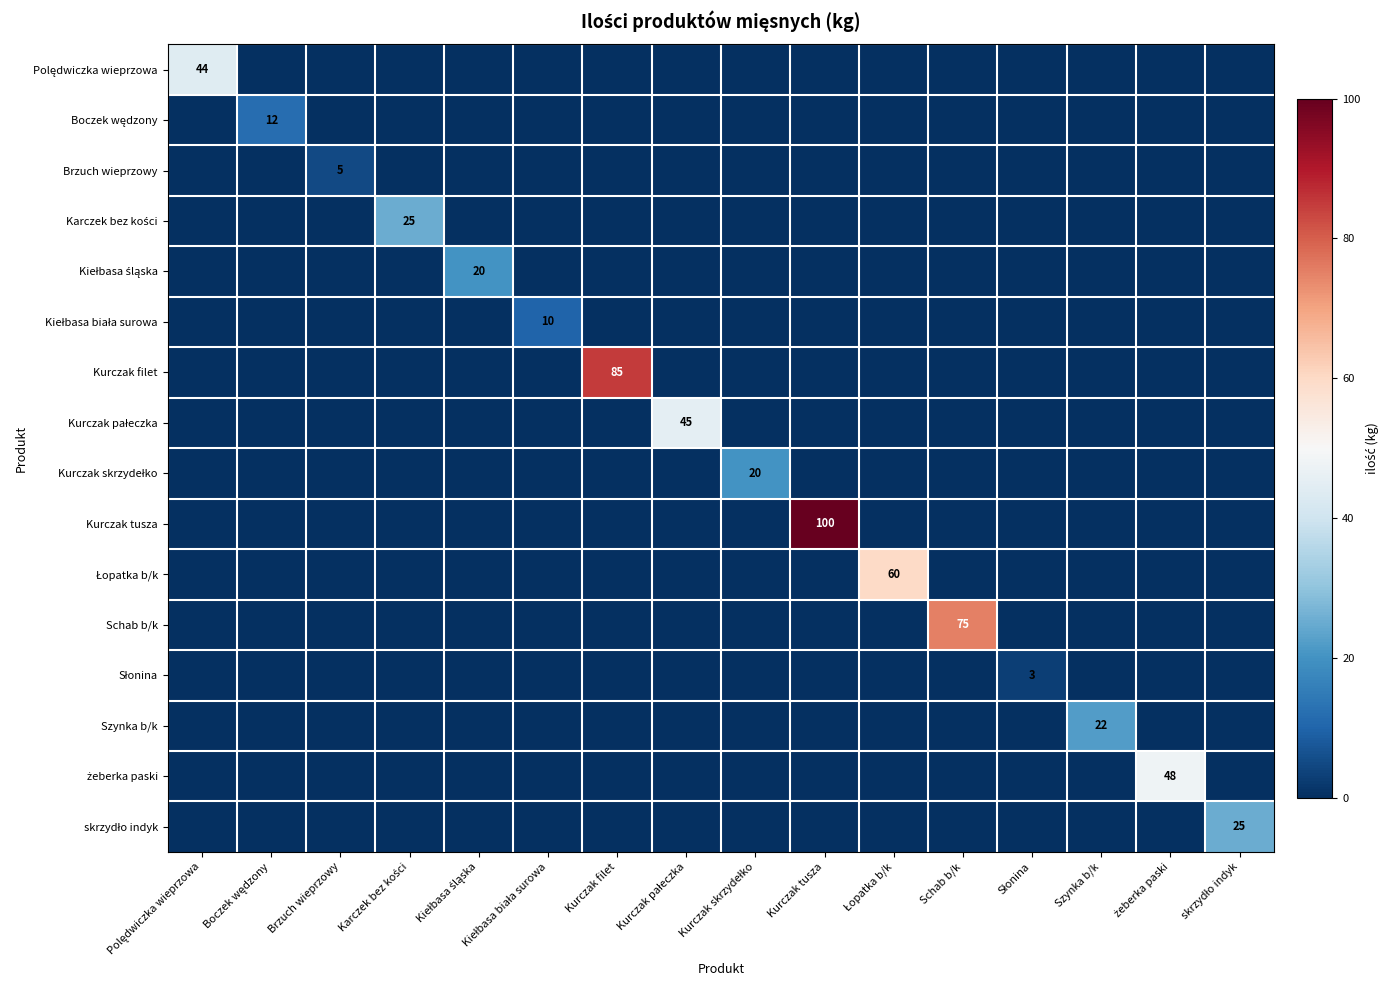

What is the difference between the maximum and minimum values in the Słonina series?

3